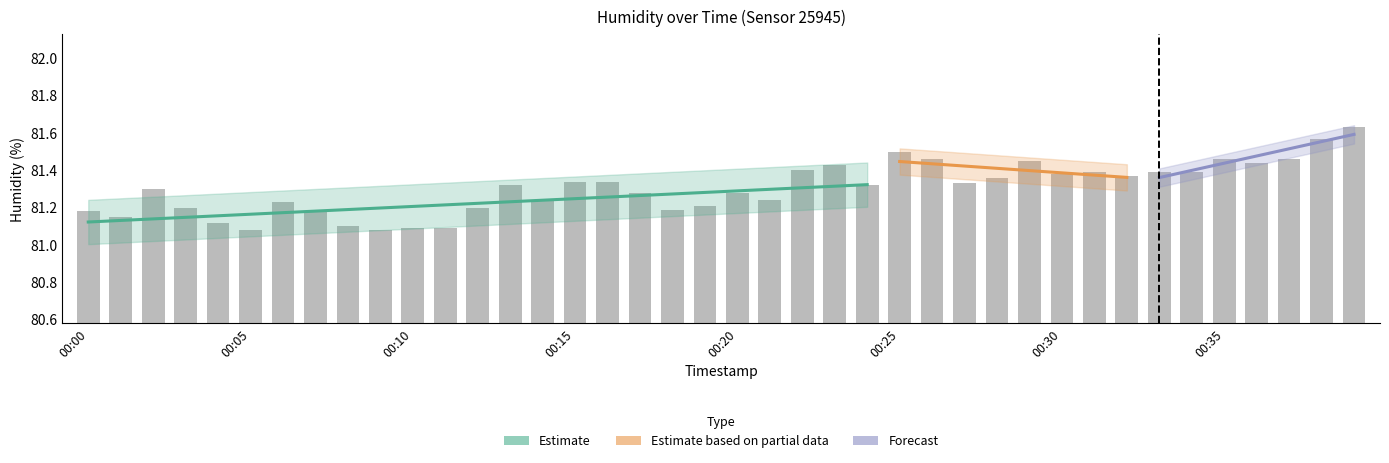

What is the minimum value shown in the chart?

81.1